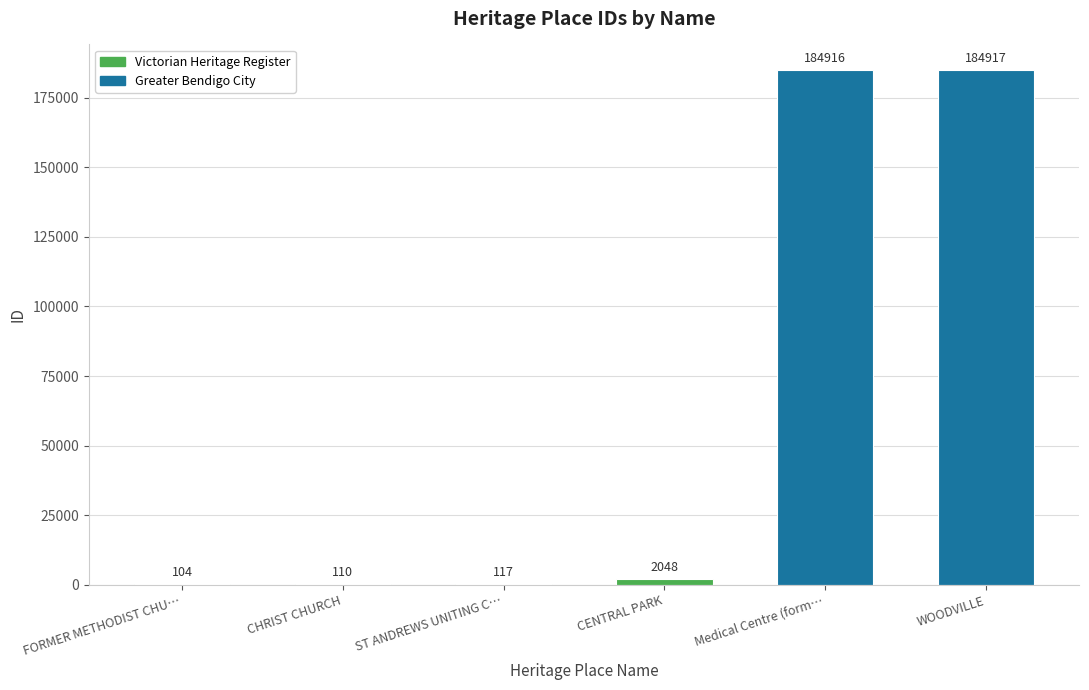

What is the greatest value displayed?

184917